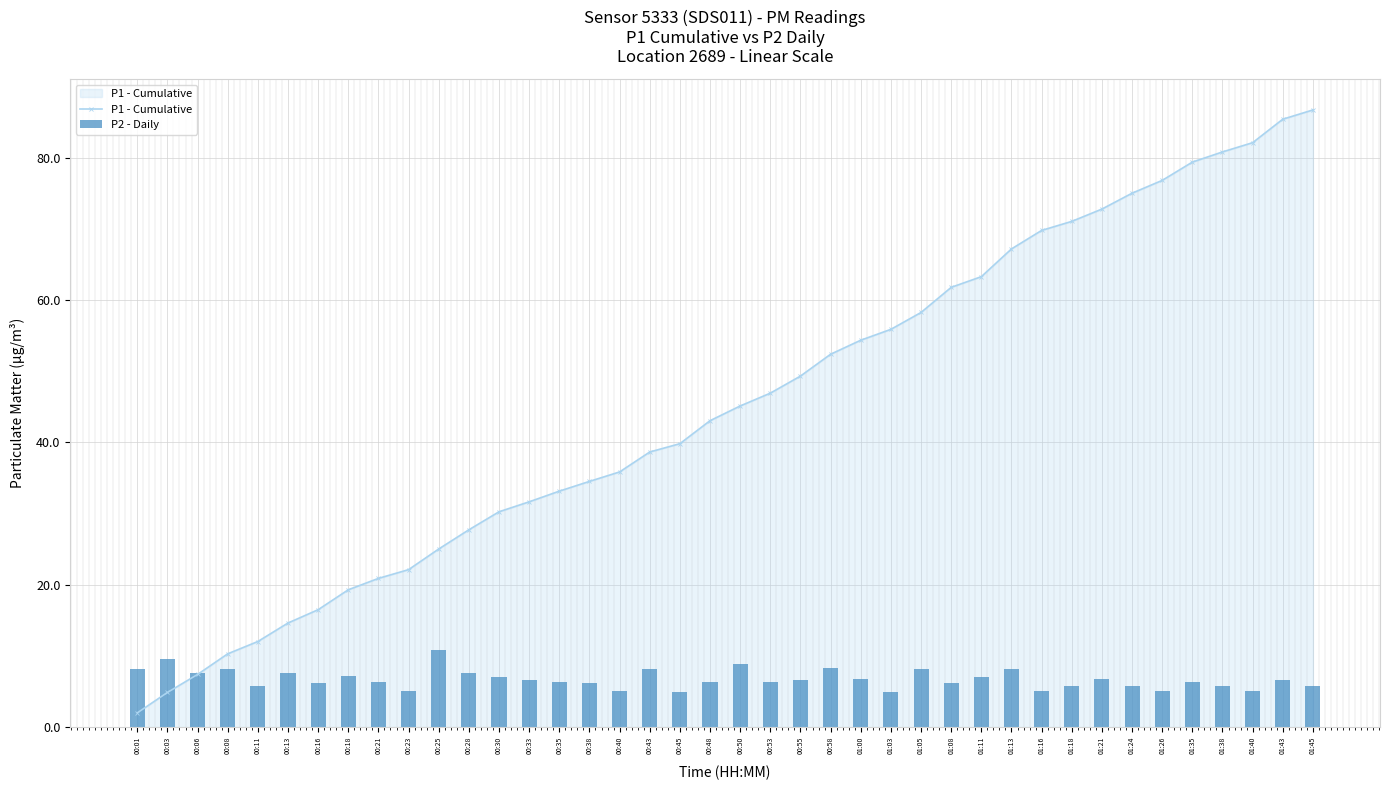

Rank the series at 00:50 from highest to lowest value.

P1 - Cumulative, P2 - Daily